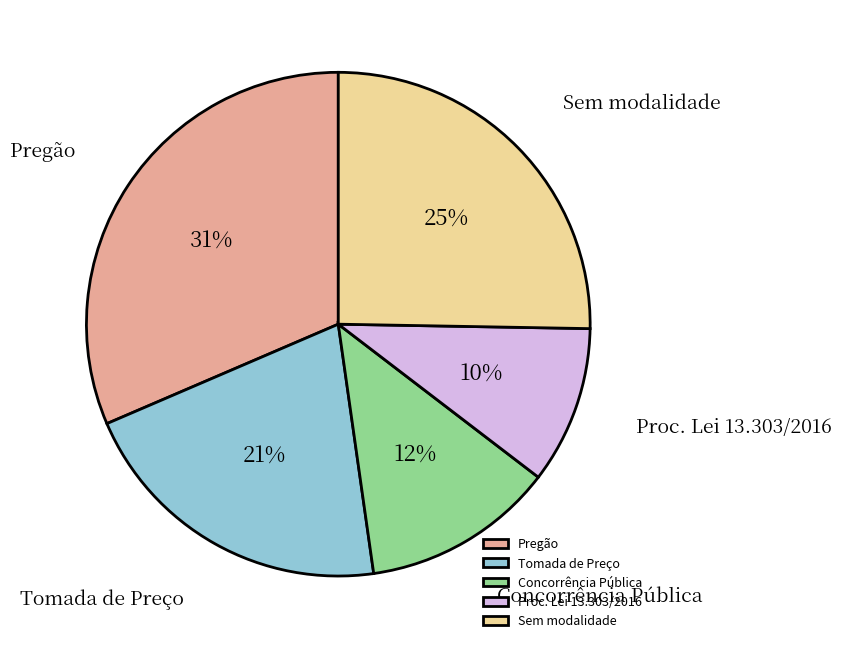

What percentage is the Sem modalidade slice, to the nearest percent?

25%